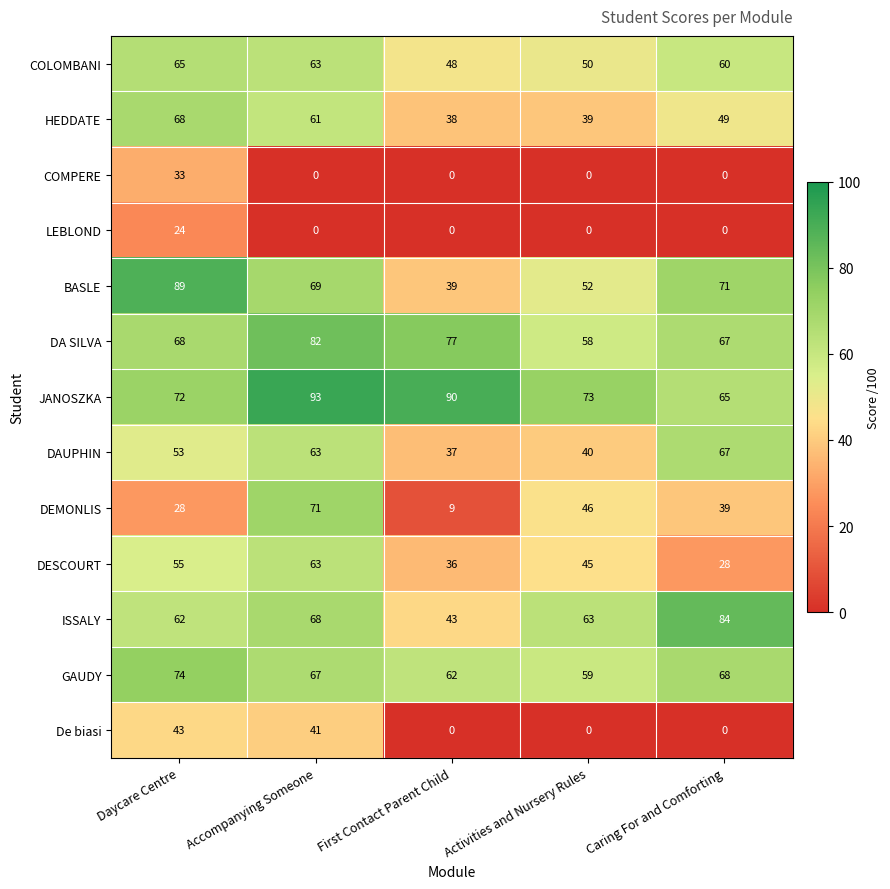

Which series has the largest total across all categories?

JANOSZKA